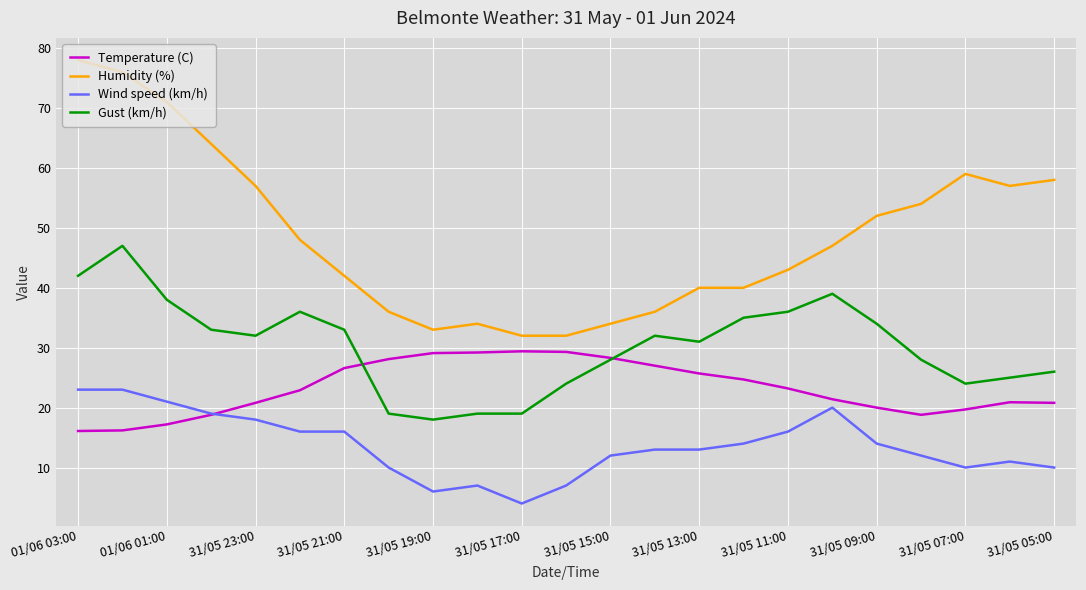

What is the lowest value of the Gust (km/h) series?

18.0